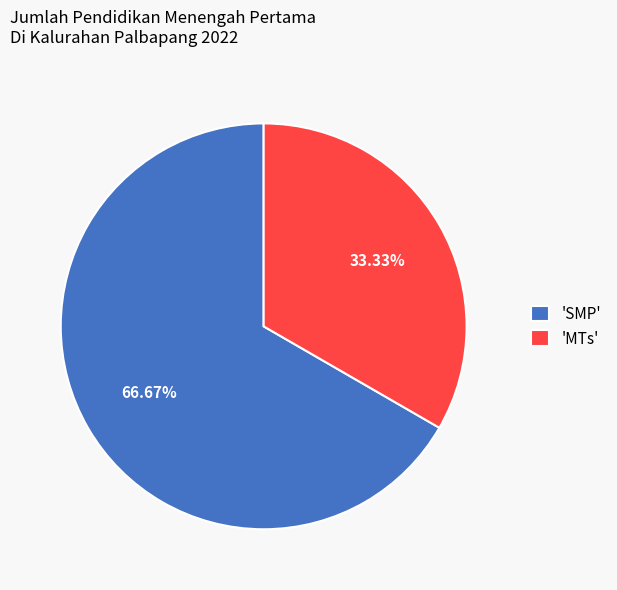

Count the number of slices in the pie.

2